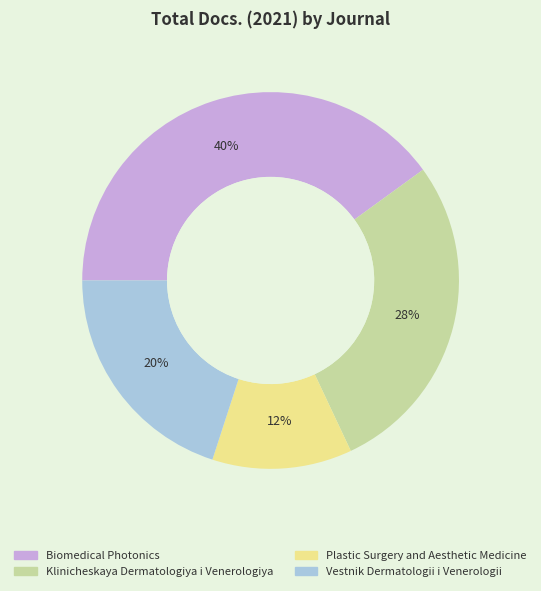

Which category has the biggest portion of the pie?

Biomedical Photonics